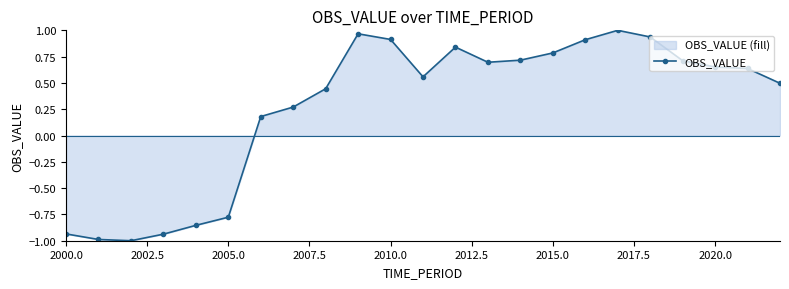

What is the difference between the maximum and minimum values?

2.0